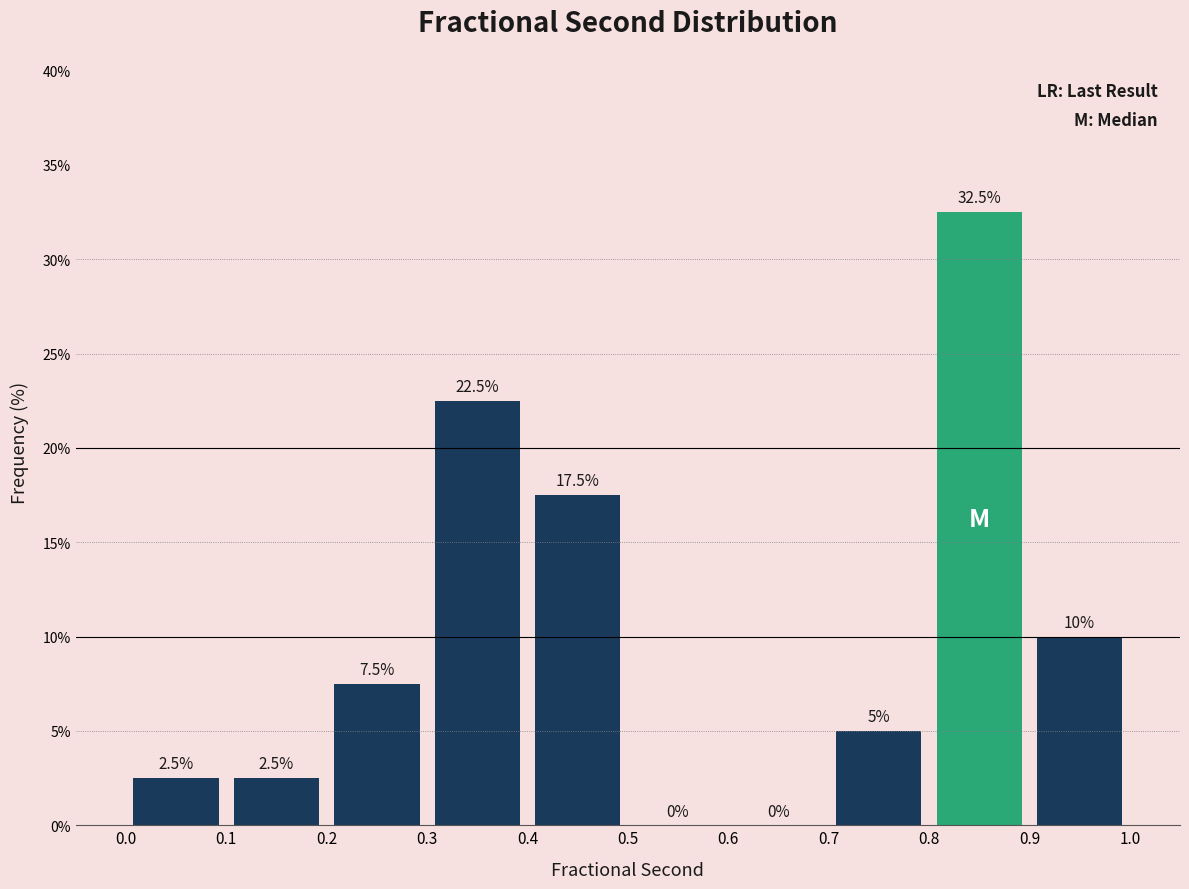

Reading left to right, list every bar in this chart as the range it spans on the x-axis followed by its height.

0.0 to 0.1: 2.5
0.1 to 0.2: 2.5
0.2 to 0.3: 7.5
0.3 to 0.4: 22.5
0.4 to 0.5: 17.5
0.5 to 0.6: 0.0
0.6 to 0.7: 0.0
0.7 to 0.8: 5.0
0.8 to 0.9: 32.5
0.9 to 1.0: 10.0